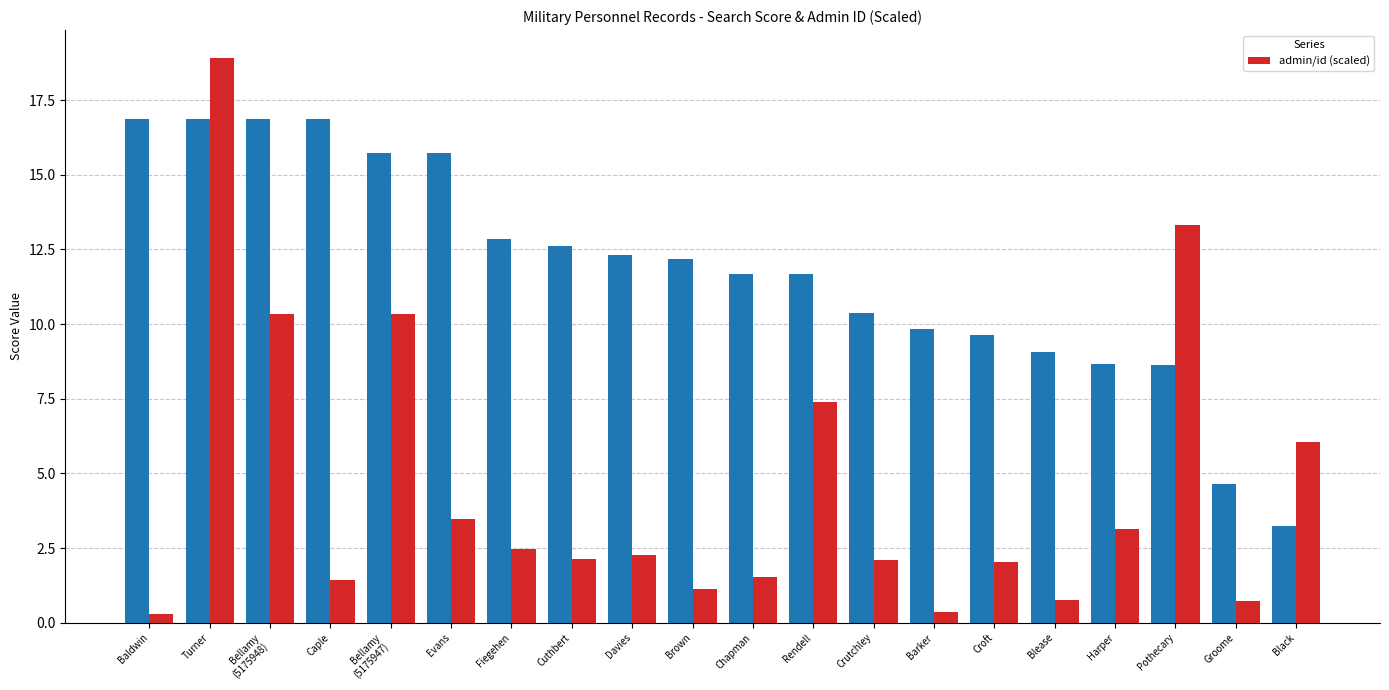

What is the average value?

4.5